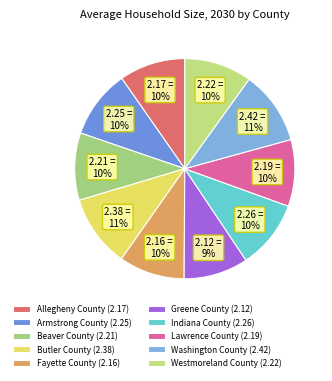

To the nearest percent, what portion does Butler County represent?

11%